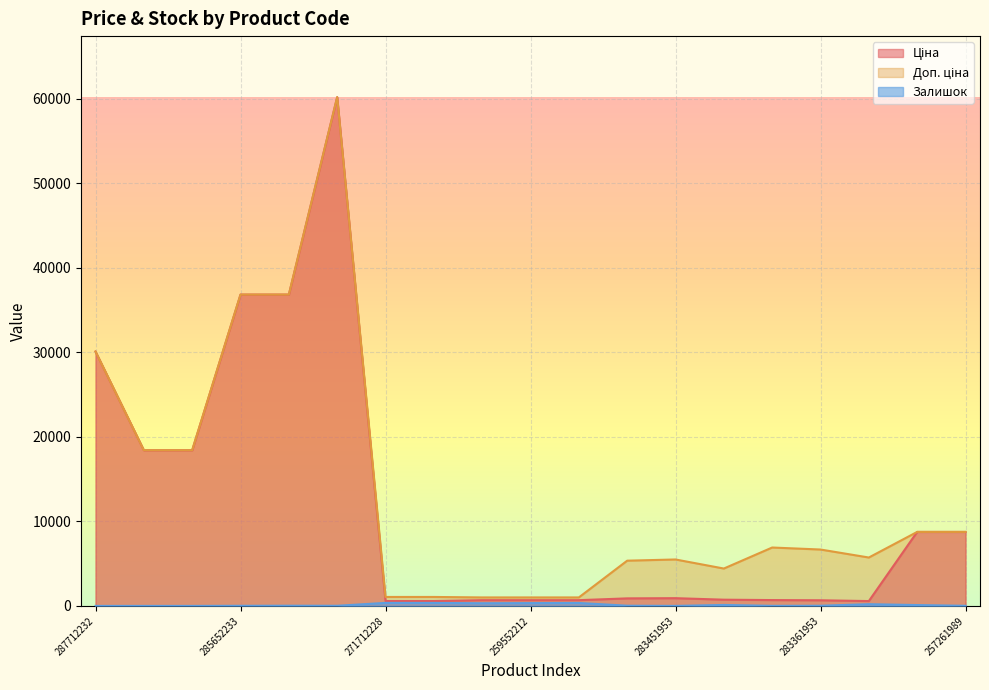

What is the maximum value for Залишок?

356.0